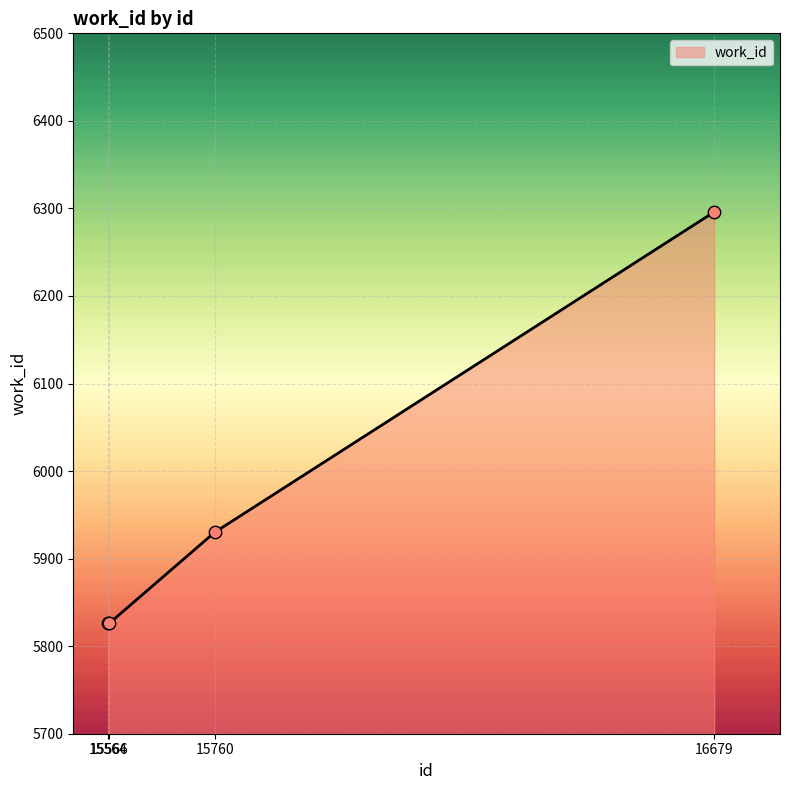

What is the change in value from 15564 to 16679?

+470